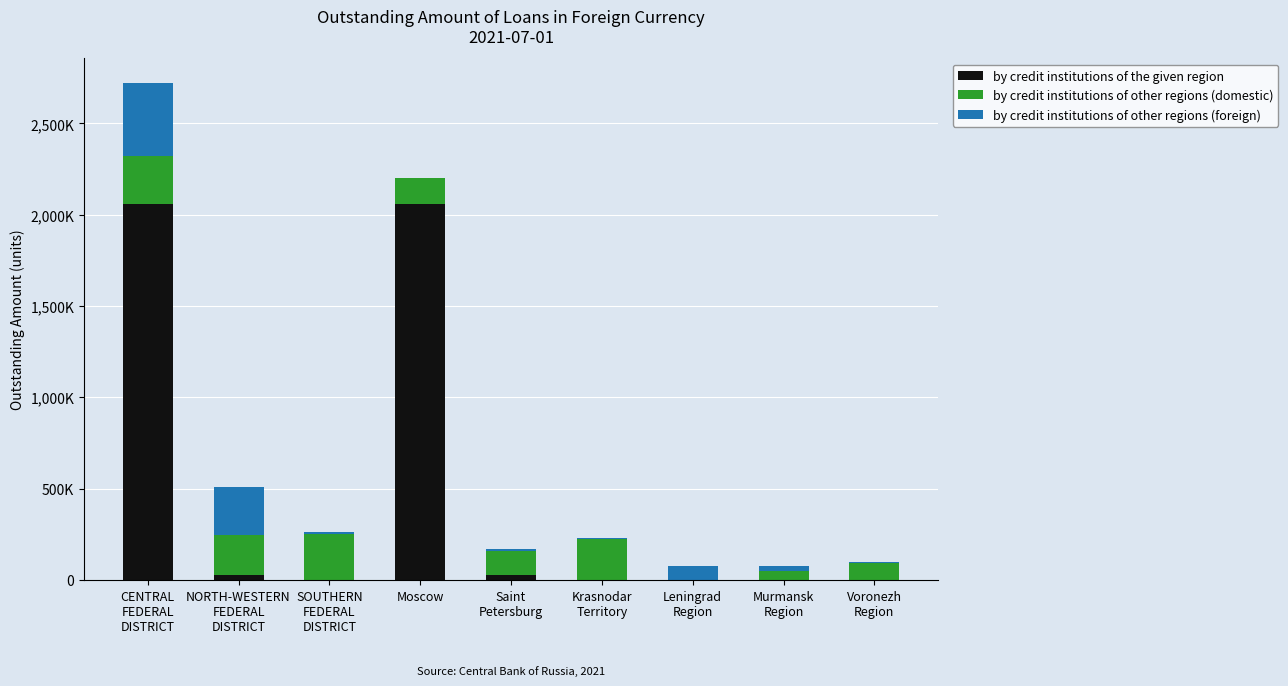

Are the bars horizontal?

No